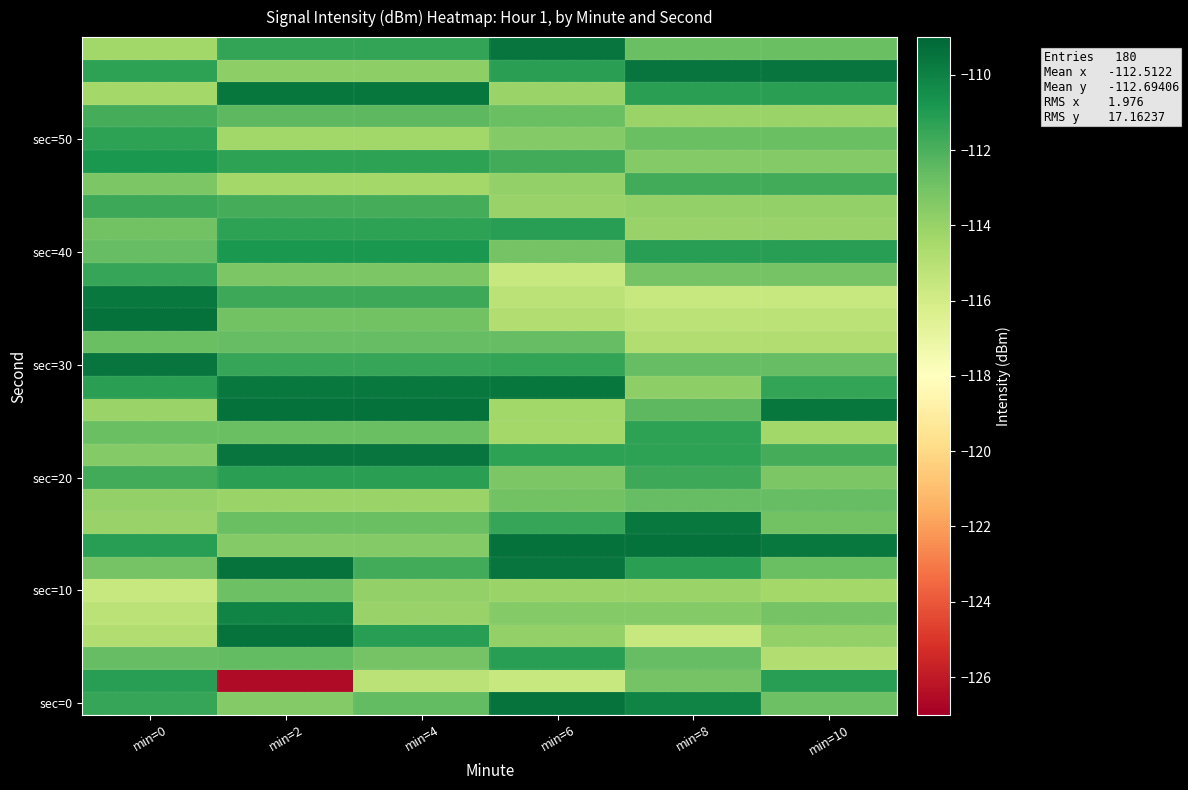

What is the maximum value shown in the chart?

-109.4